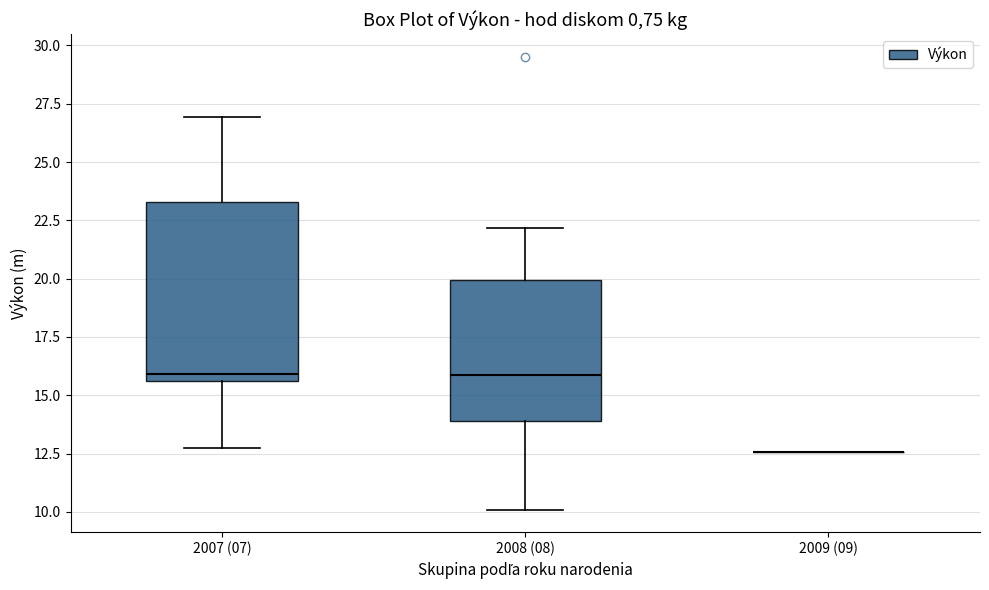

Reading left to right, transcribe this box plot: for each box, give where its median line is, the range the box spans, and where its two whiskers end, as read against the y-axis. The values are not printed on the chart, so give them approximately, as read against the axis.

2007 (07): median 16.0, box 15.5 to 23.5, whiskers 12.5 to 27.0
2008 (08): median 16.0, box 14.0 to 20.0, whiskers 10.0 to 22.0
2009 (09): box collapsed to a line at 12.5, whiskers 12.5 to 12.5